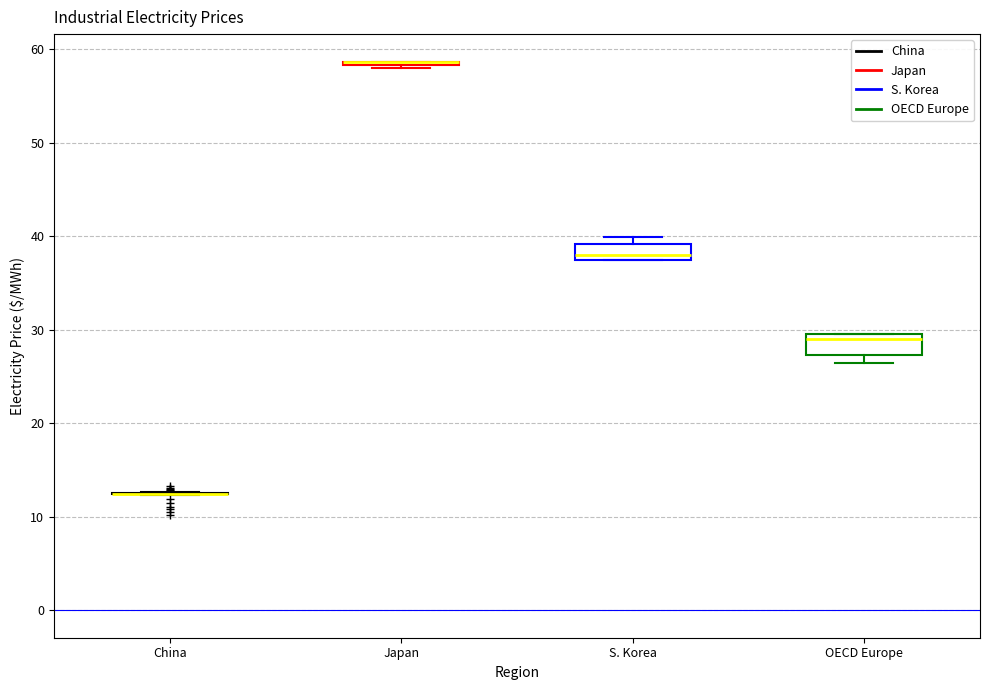

Where is the upper edge of the box for OECD Europe on the y-axis? The values are not printed on the chart, so give them approximately, as read against the axis.

30